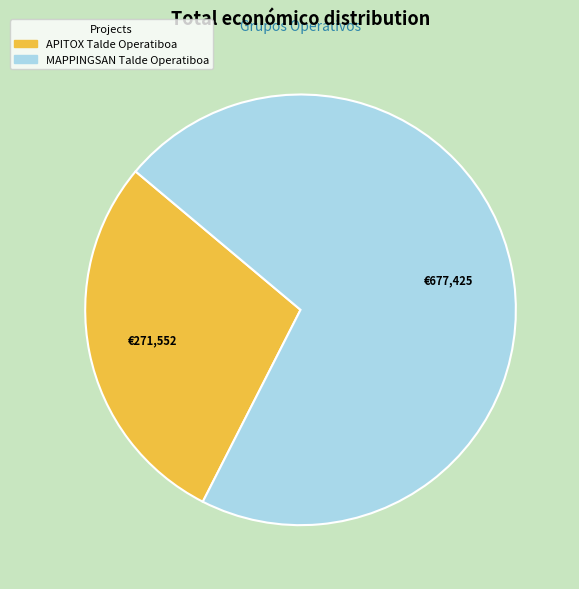

Is it true that MAPPINGSAN Talde Operatiboa is 71% of the pie?

True